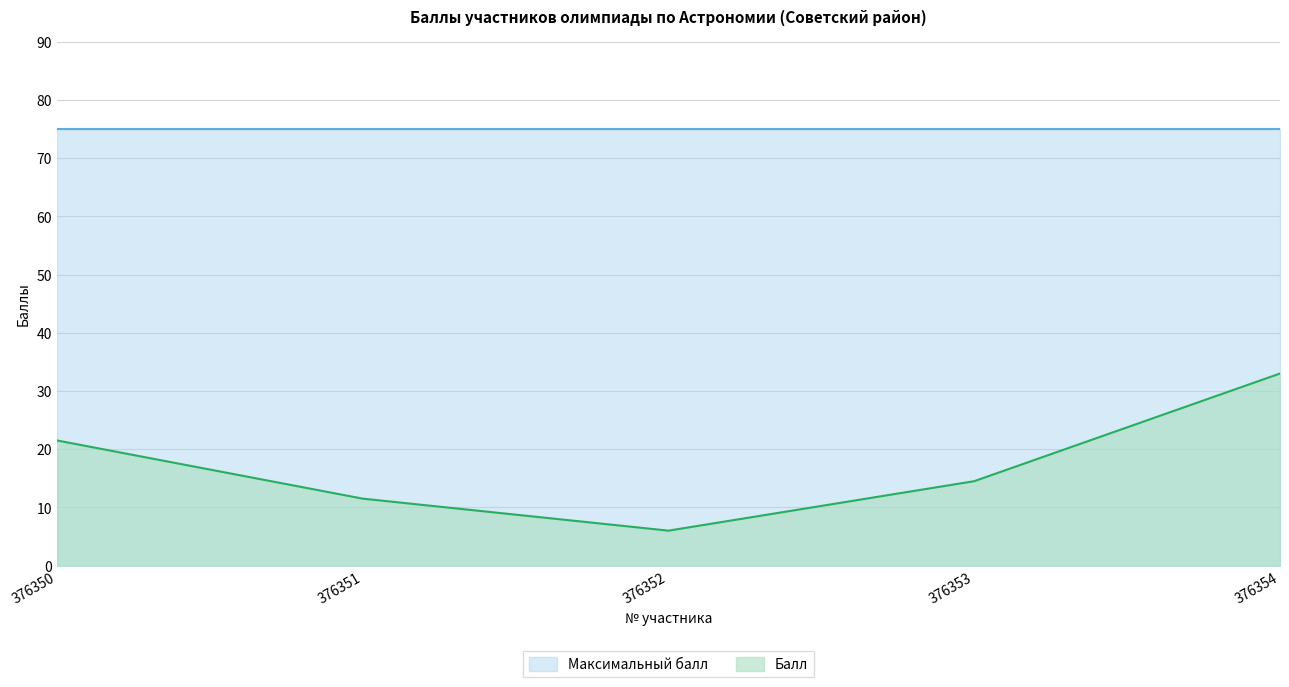

At which category does the data reach its first local valley?

376352